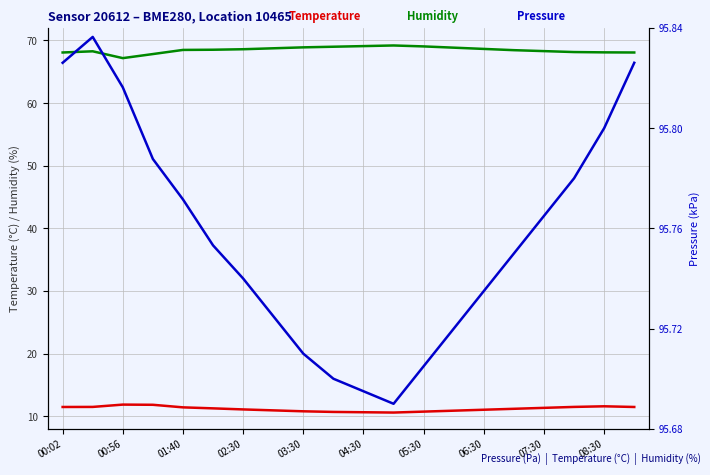

What is the total value across all series at 15?

175.4